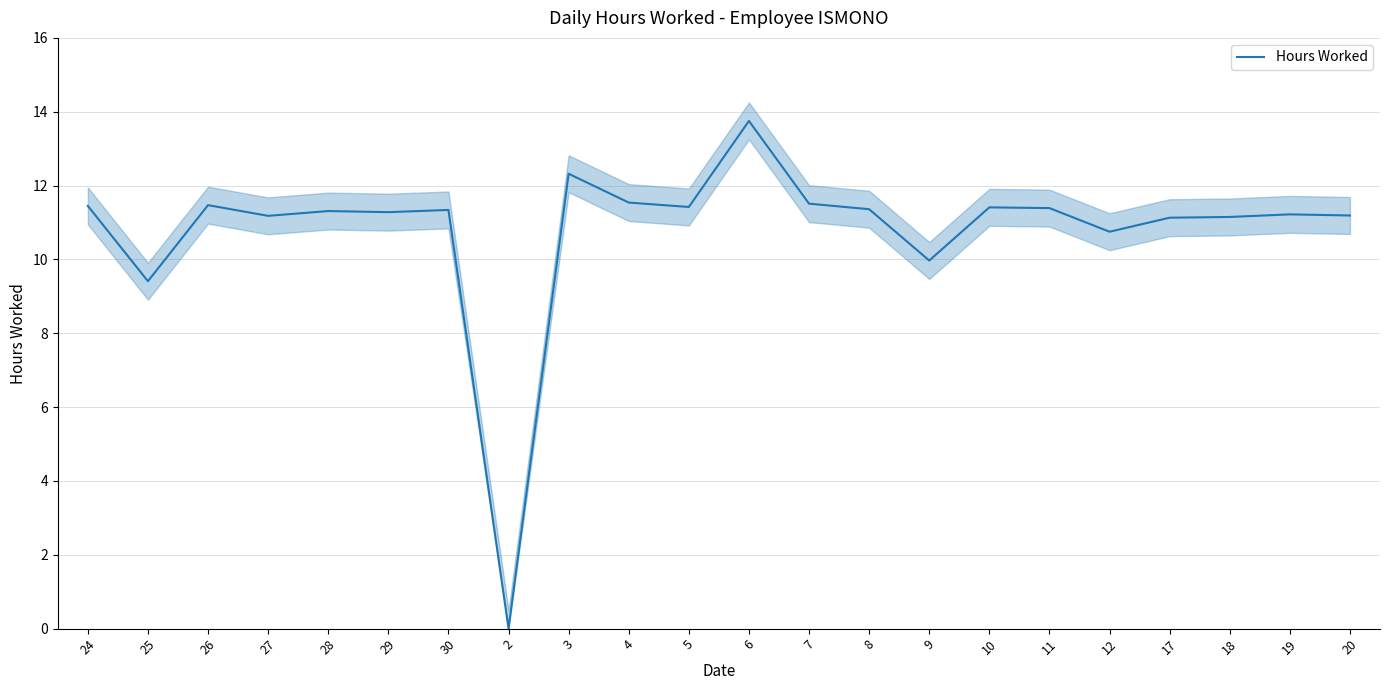

What is the value of the 14th point from the left?

11.4